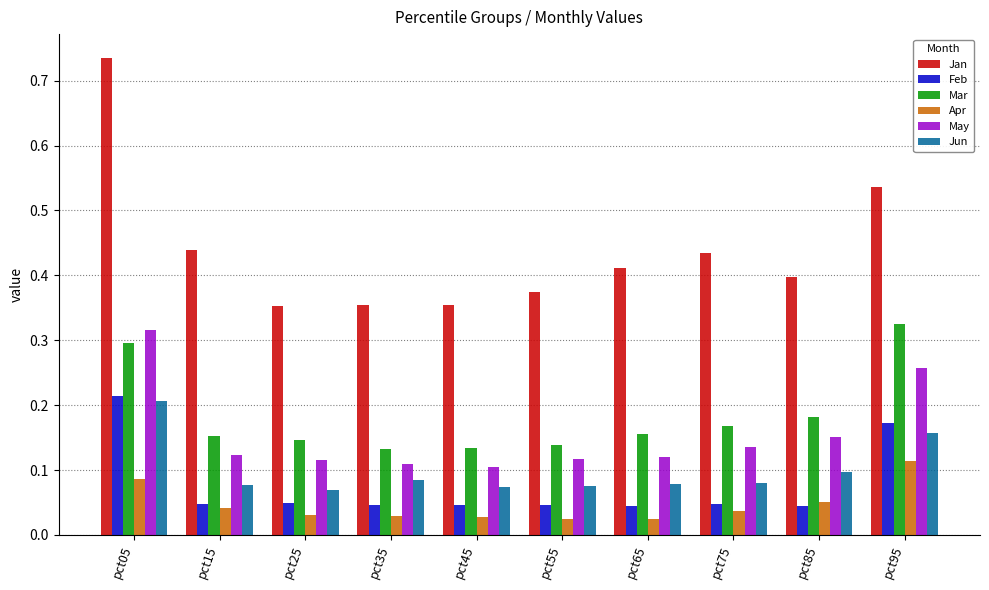

How many Apr values are between 0 and 1?

10